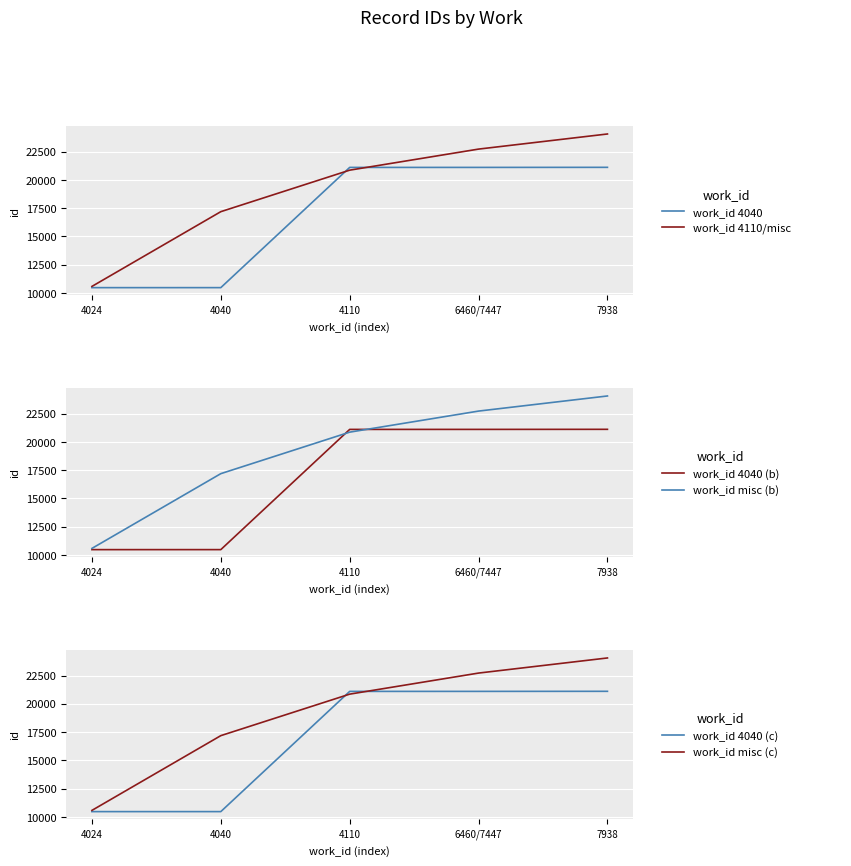

True or false: work_id misc (b) and work_id misc (c) cross at least once.

False